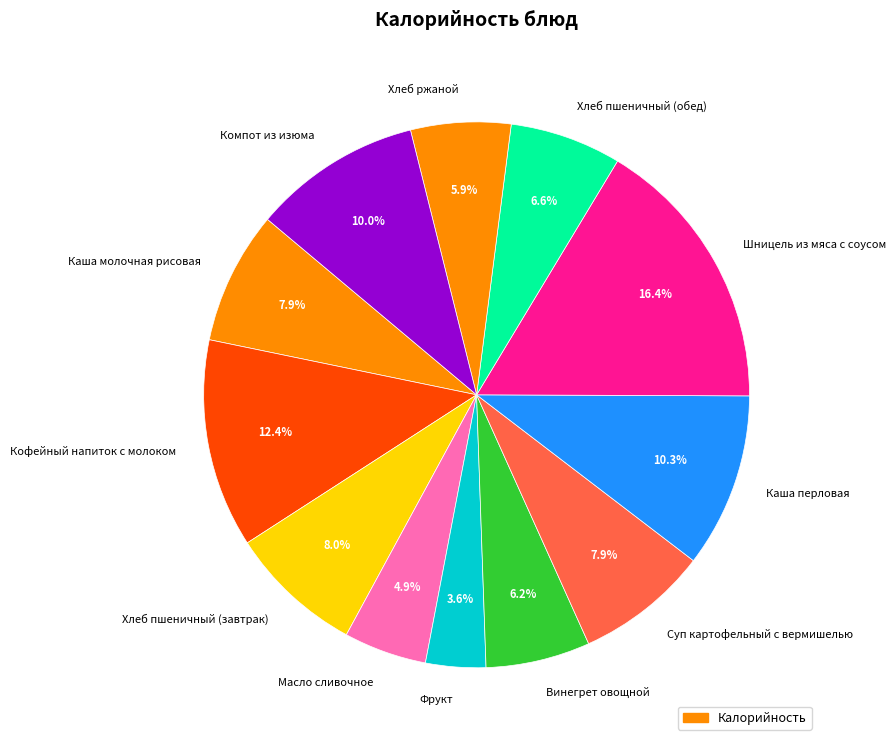

How many slices are in this pie chart?

12